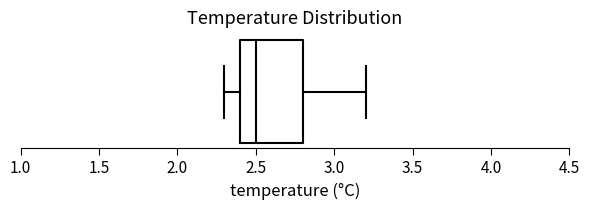

Transcribe this box plot: give where the median line is, the range the box spans, and where the two whiskers end, as read against the x-axis. The values are not printed on the chart, so give them approximately, as read against the axis.

median 2.5, box 2.4 to 2.8, whiskers 2.3 to 3.2